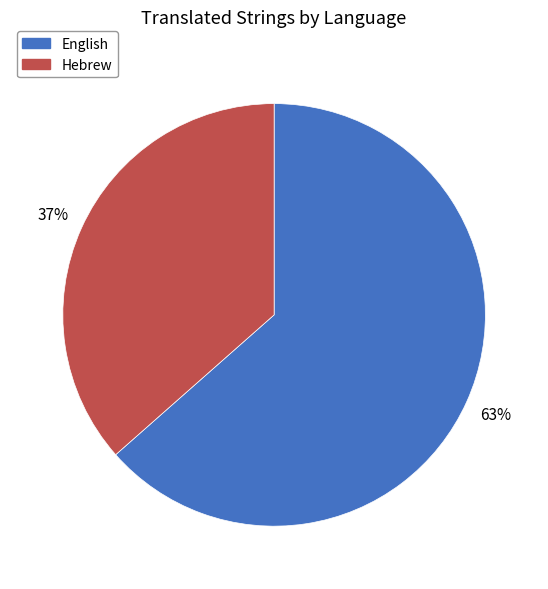

To the nearest percent, what portion does English represent?

63%